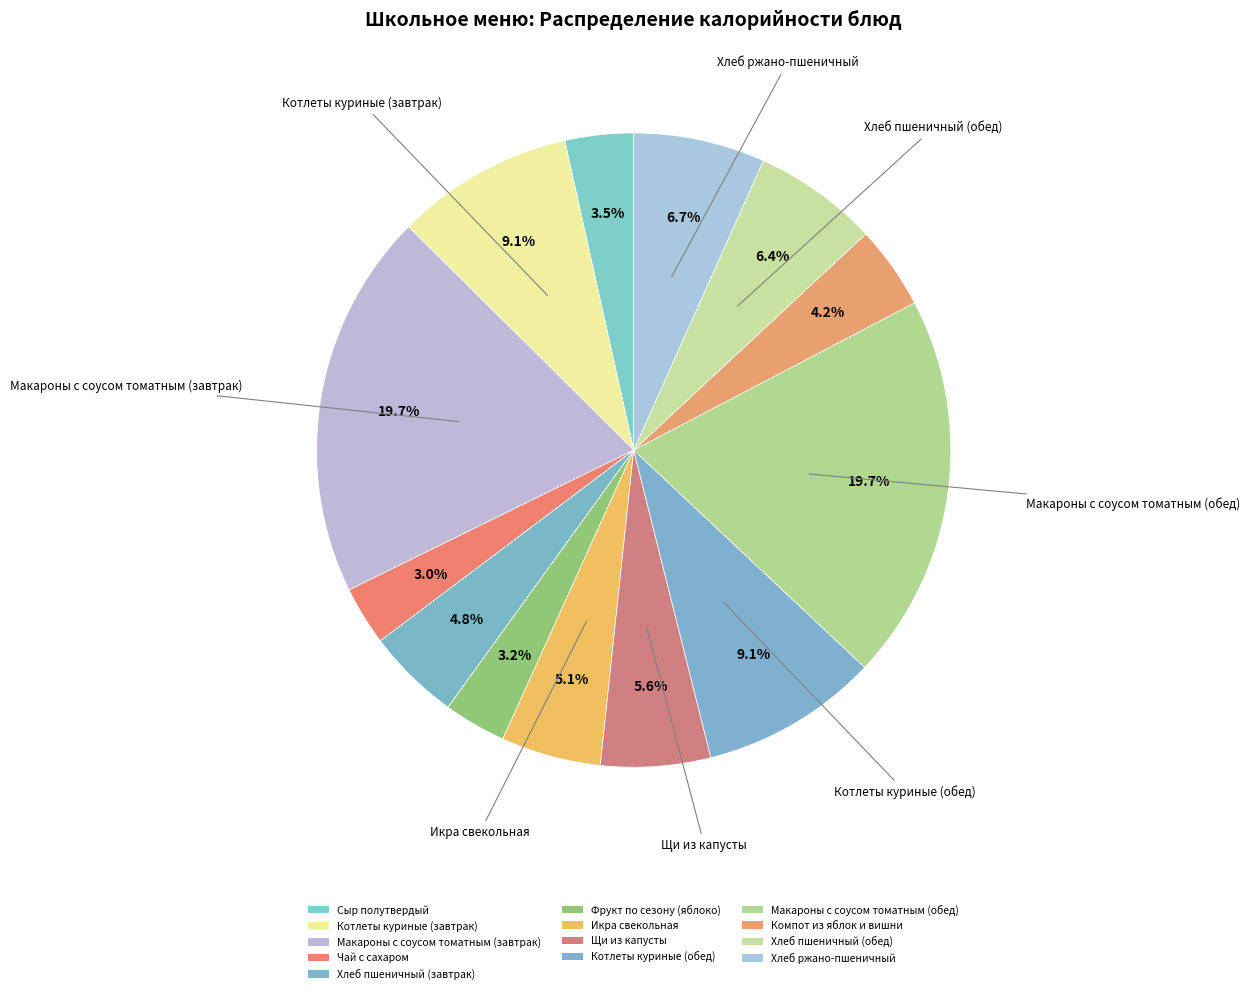

To the nearest percent, what percentage of the pie is Чай с сахаром?

3%